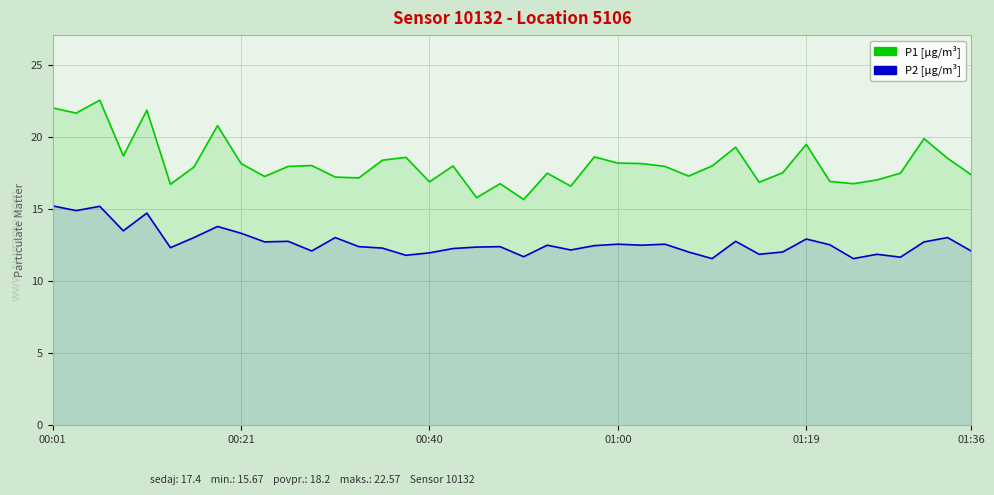

What is the sum of all P1 values?

727.9